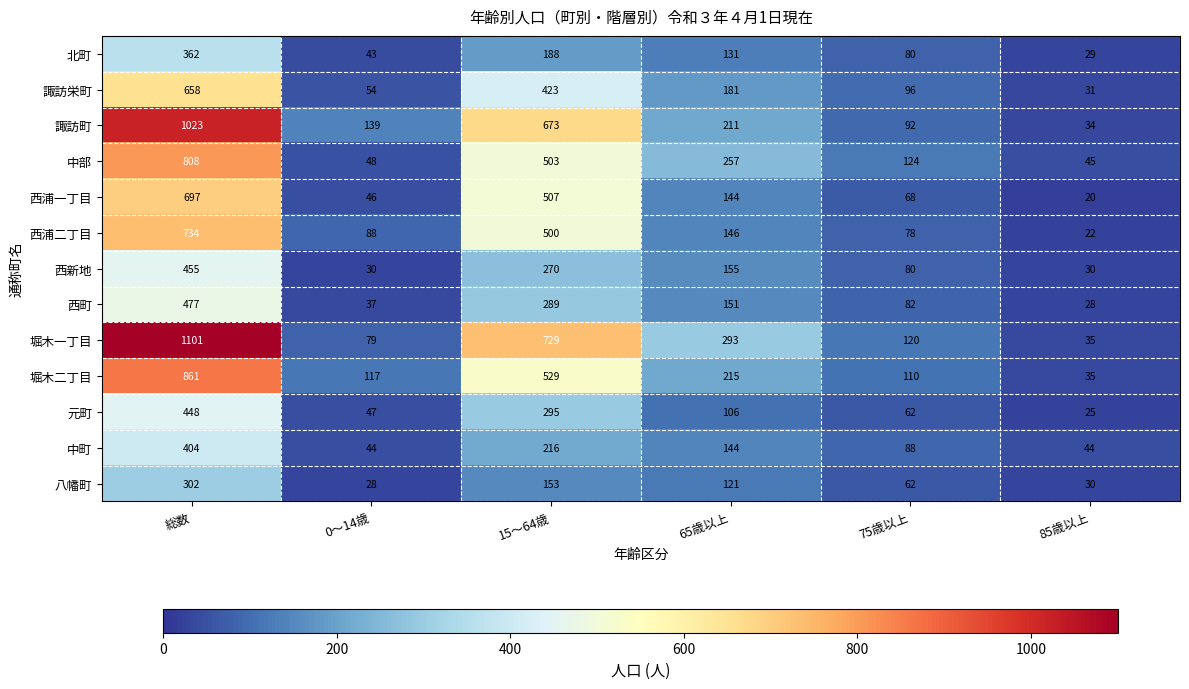

What is the maximum value shown in the chart?

1101